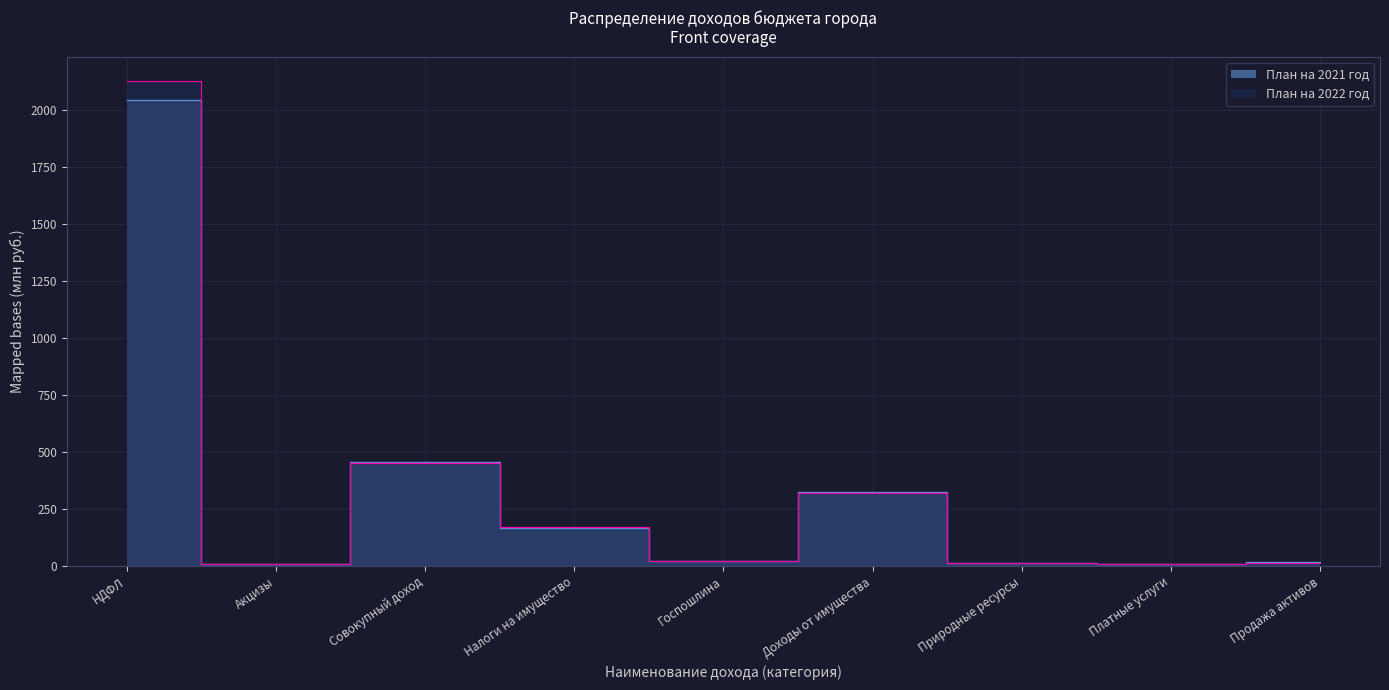

Which series ends up on top after the final intersection of План на 2022 год and План на 2021 год?

План на 2022 год